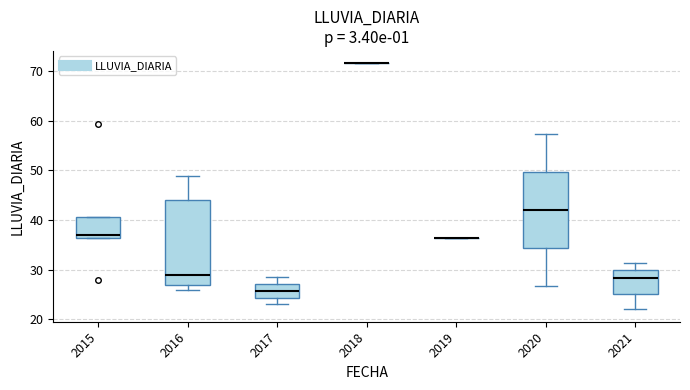

Reading left to right, transcribe this box plot: for each box, give where its median line is, the range the box spans, and where its two whiskers end, as read against the y-axis. The values are not printed on the chart, so give them approximately, as read against the axis.

2015: median 37, box 36 to 41, whiskers 36 to 41
2016: median 29, box 27 to 44, whiskers 26 to 49
2017: median 26, box 24 to 27, whiskers 23 to 29
2018: box collapsed to a line at 72, whiskers 72 to 72
2019: box collapsed to a line at 36, whiskers 36 to 36
2020: median 42, box 34 to 50, whiskers 27 to 57
2021: median 28, box 25 to 30, whiskers 22 to 31